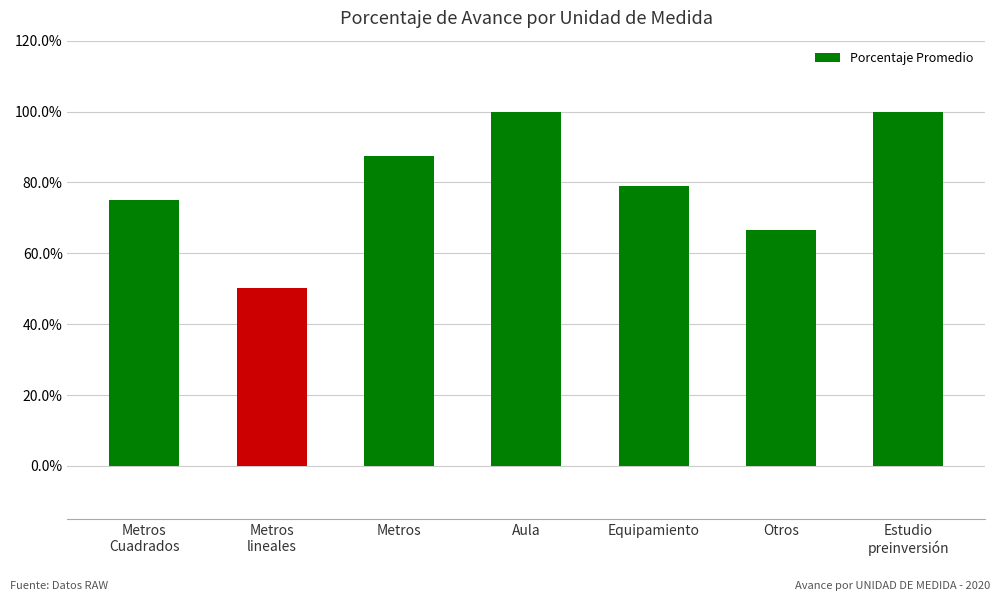

The value at Metros is 113.9. True or false?

False